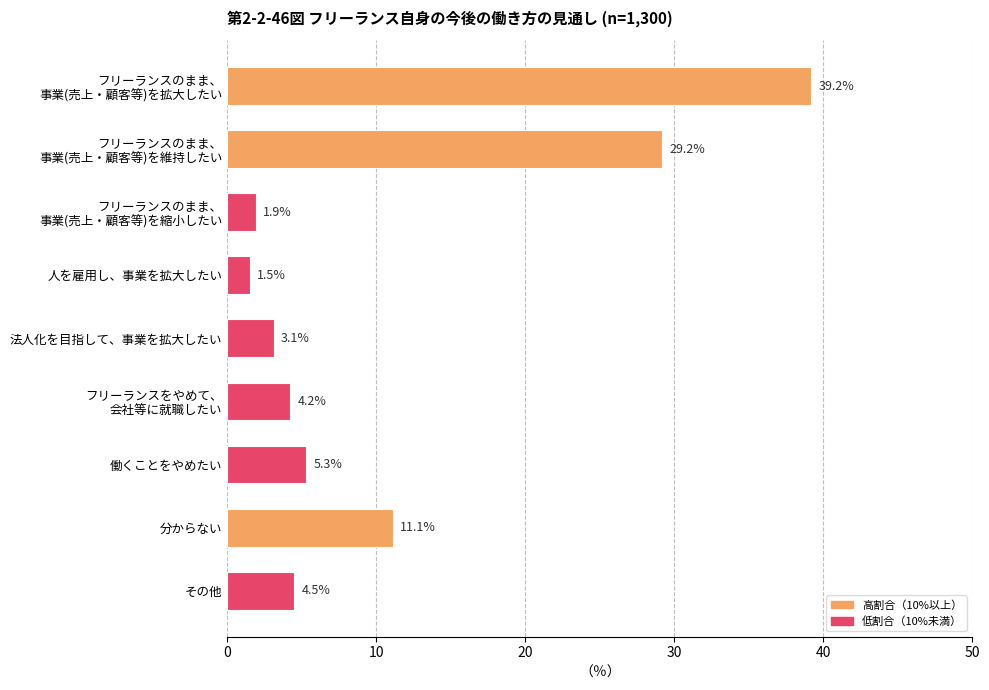

Where is the data nearest to the value 20?

分からない